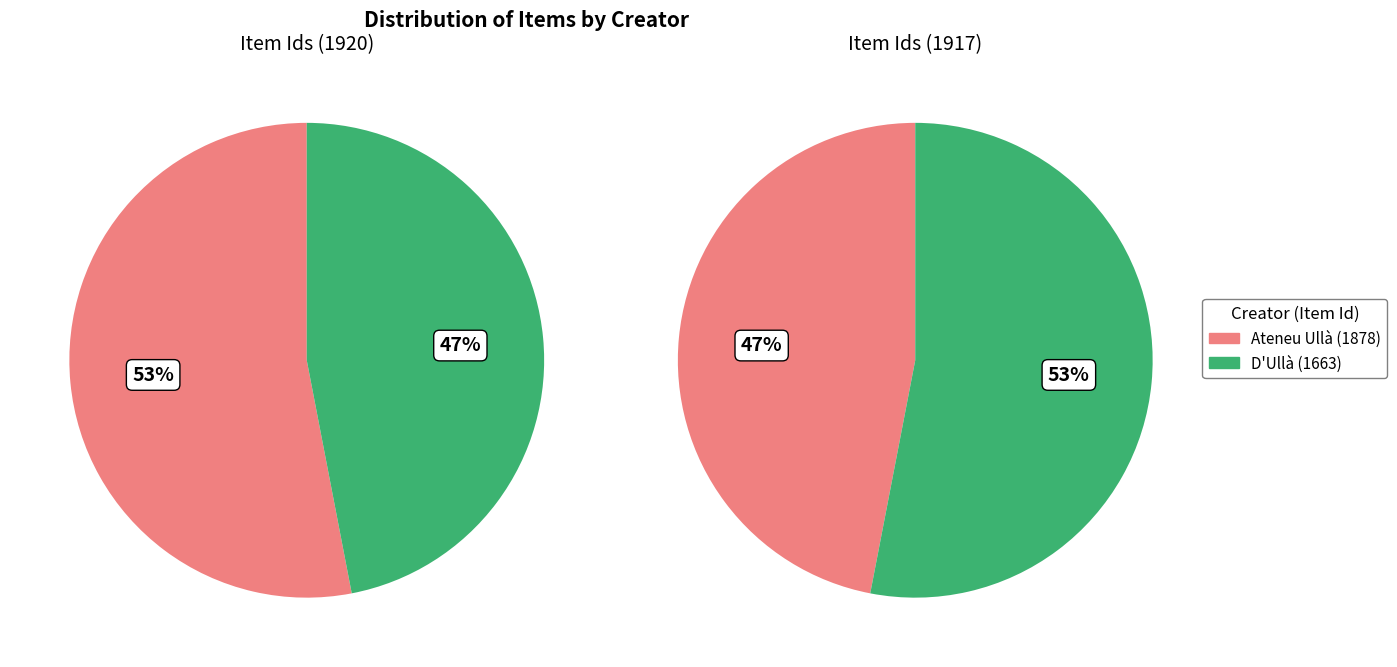

To the nearest percent, what is the average slice percentage?

50%